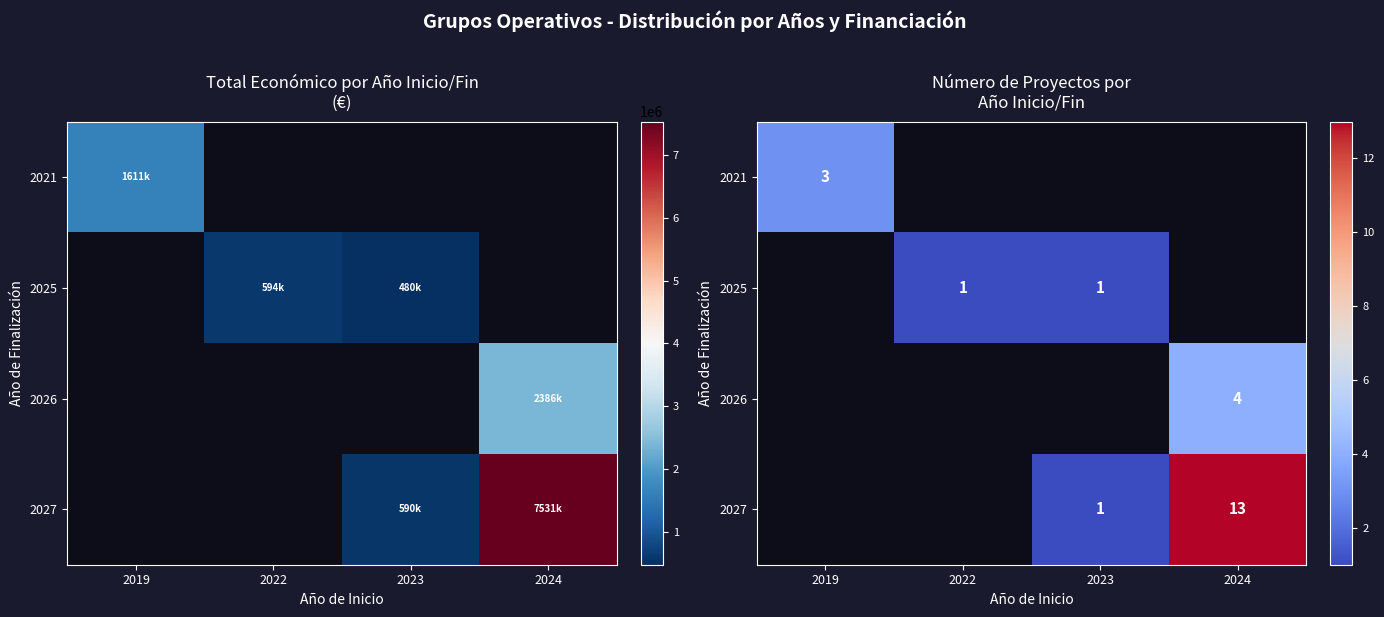

Which series changed the most between 2022 and 2024?

2027